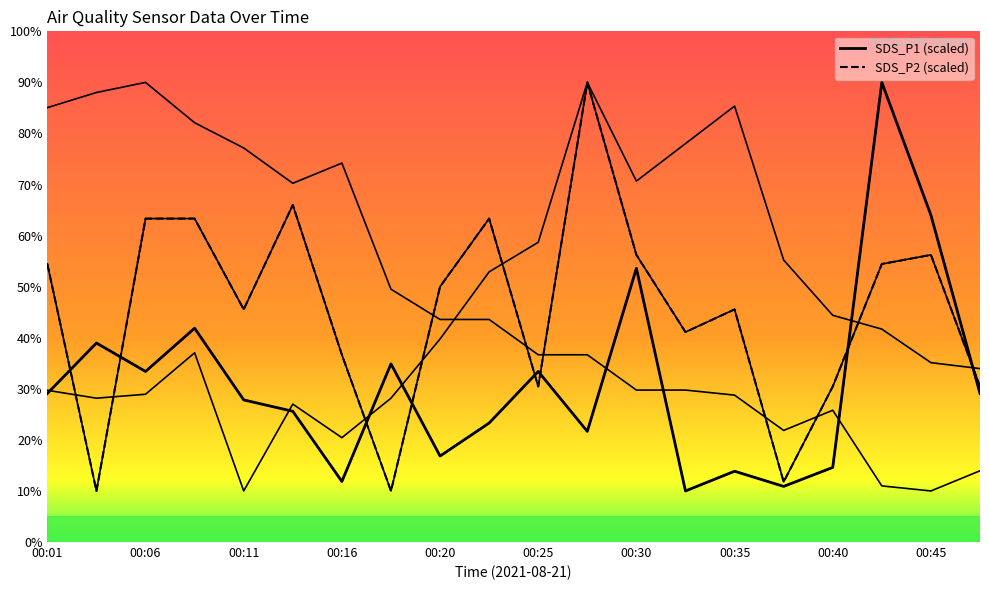

Is it true that BME280_humidity equals 70.7 at 00:30?

True